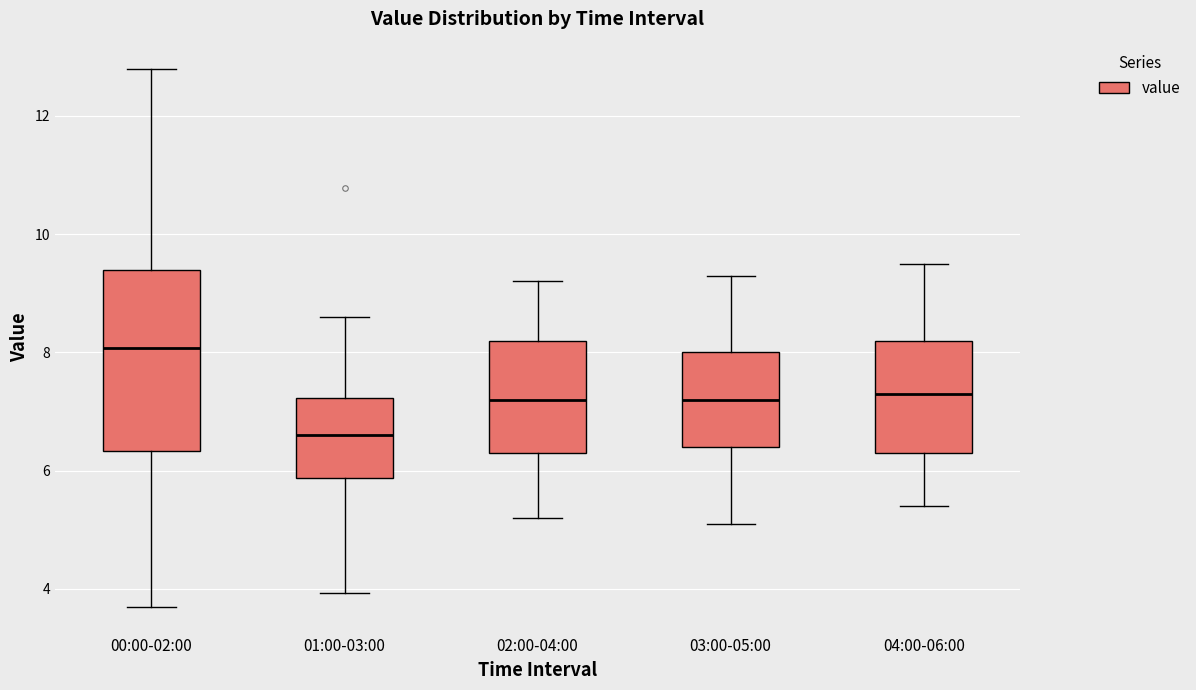

Which box is the tallest, from its lower edge to its upper edge?

00:00-02:00